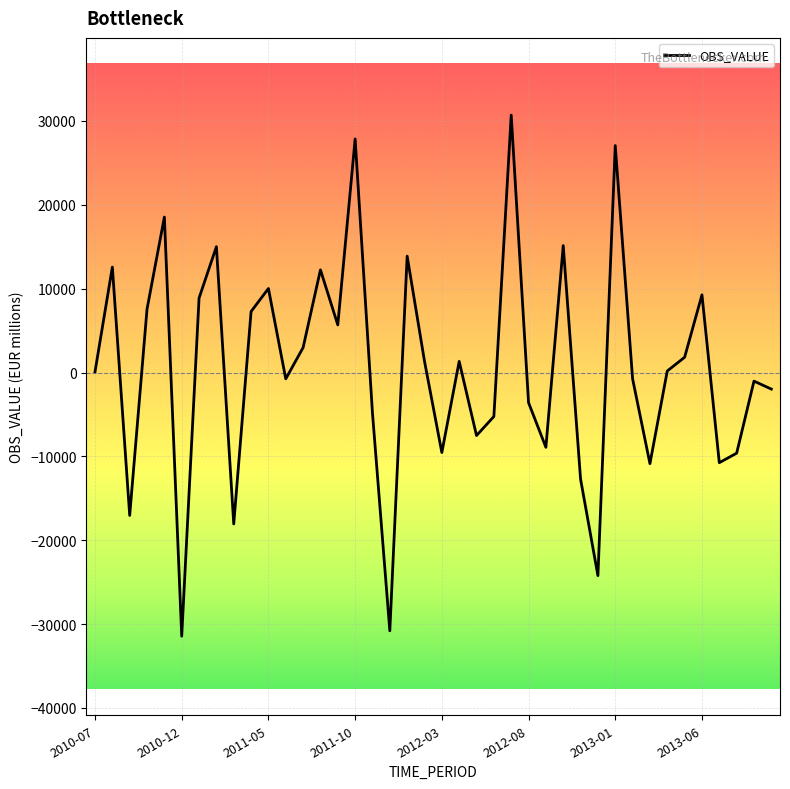

What is the minimum value shown in the chart?

-31437